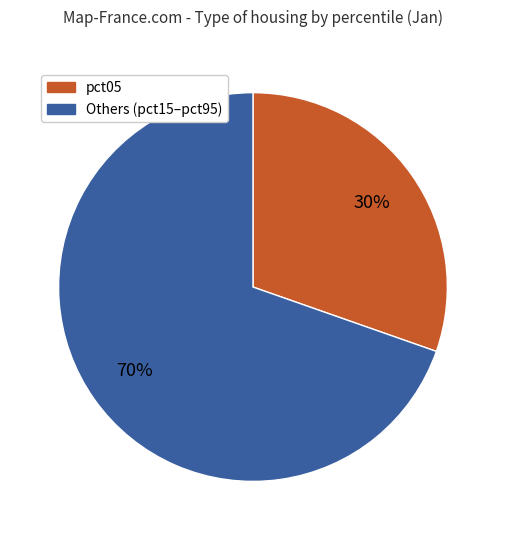

Is there a majority slice in this chart?

Yes